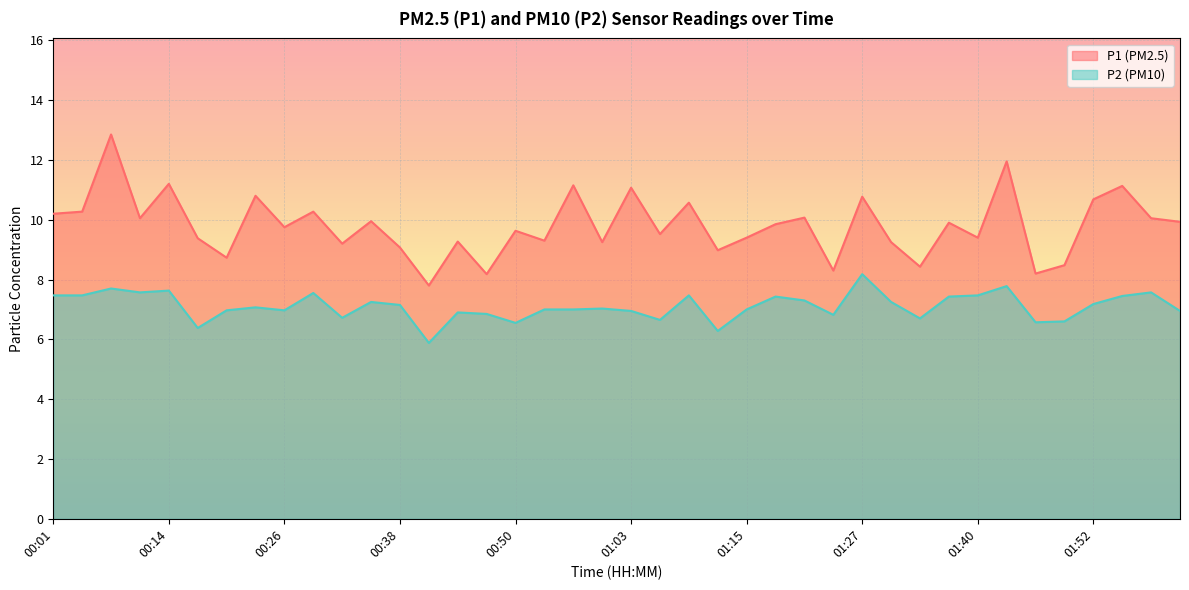

At which label does P2 first exceed 7?

00:01